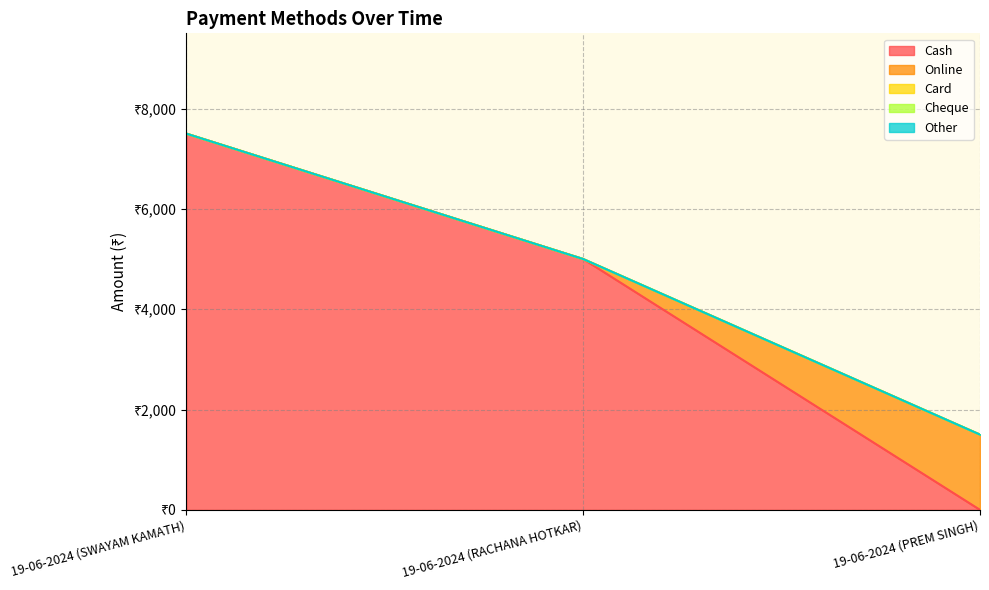

At which label is Card closest to 0?

19-06-2024 (SWAYAM KAMATH)